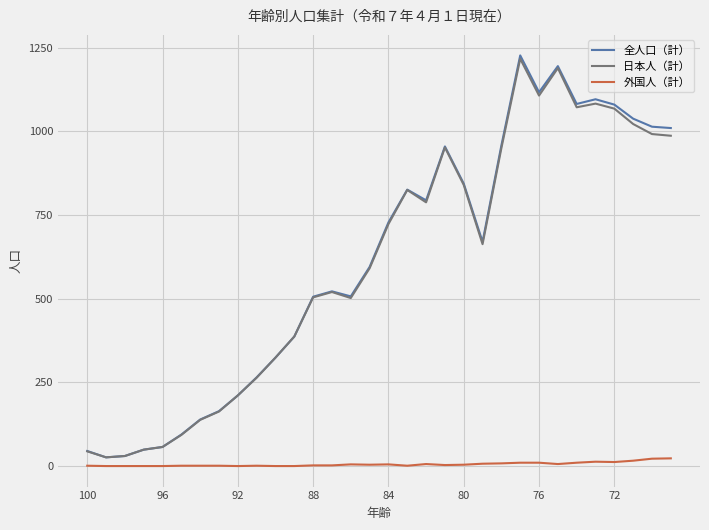

Which series has the widest spread of values?

全人口（計）